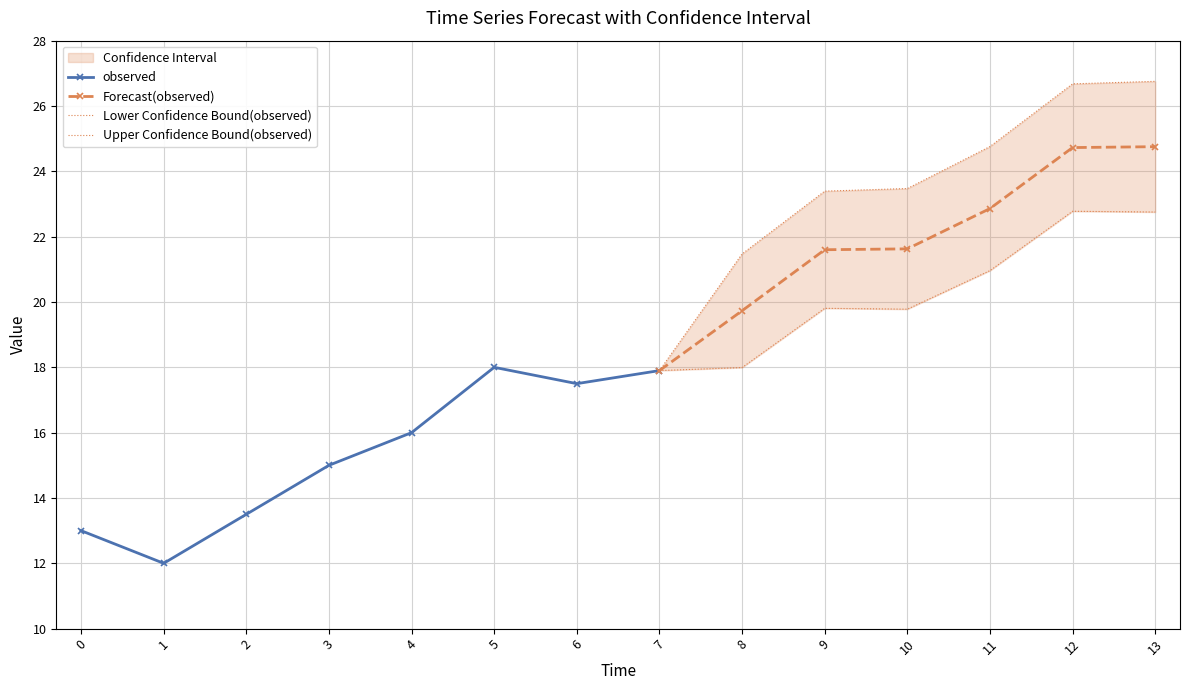

What position from the left is 7?

8